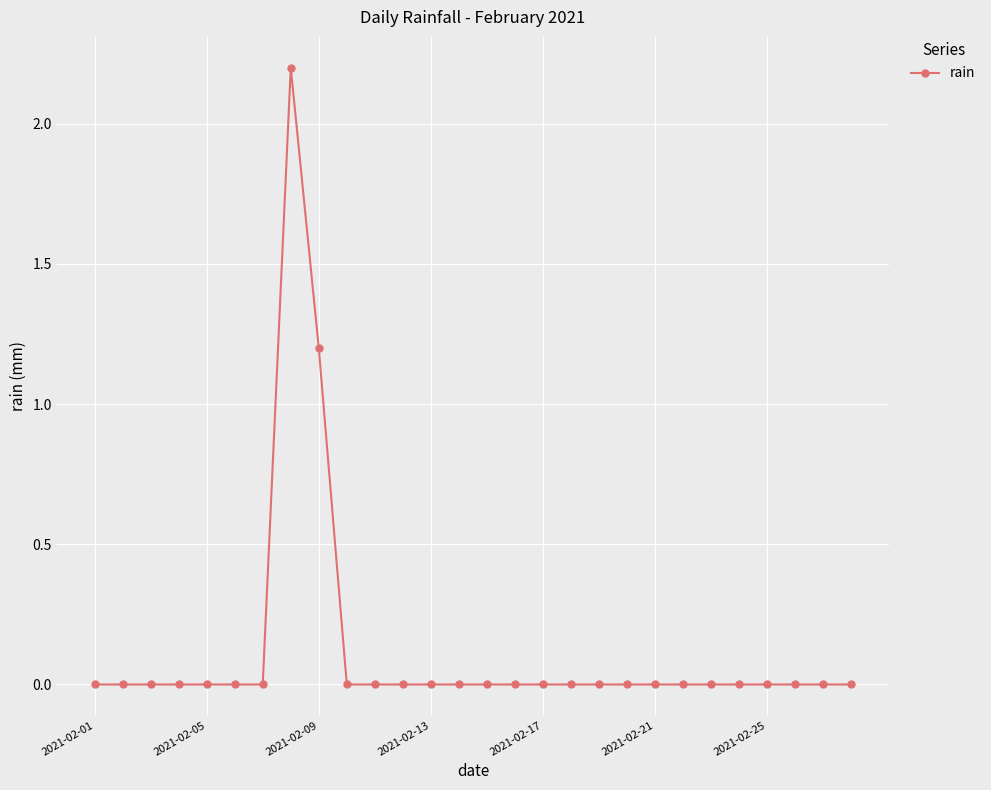

What is the greatest value displayed?

2.2